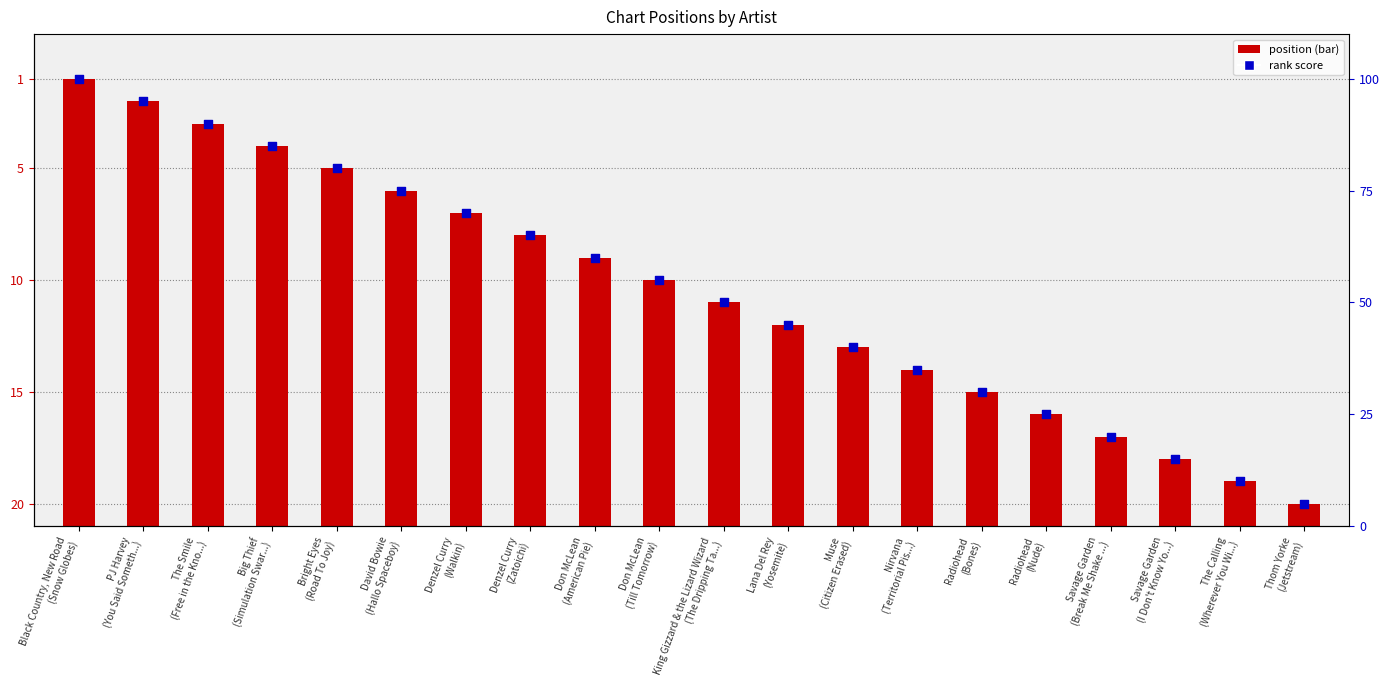

Which series has the largest total across all categories?

Position (inverted)